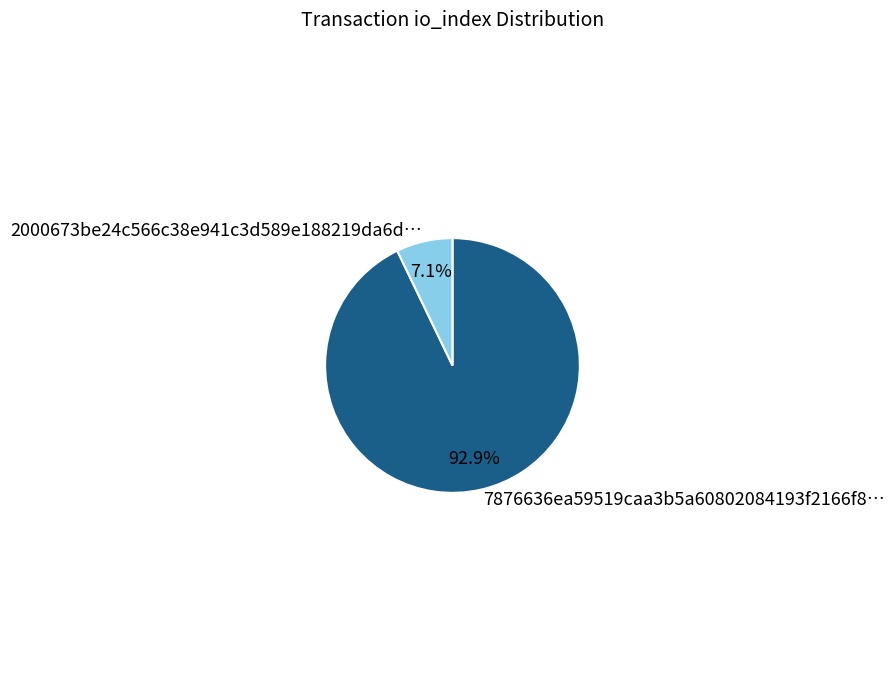

To the nearest percent, what is the average slice percentage?

50%